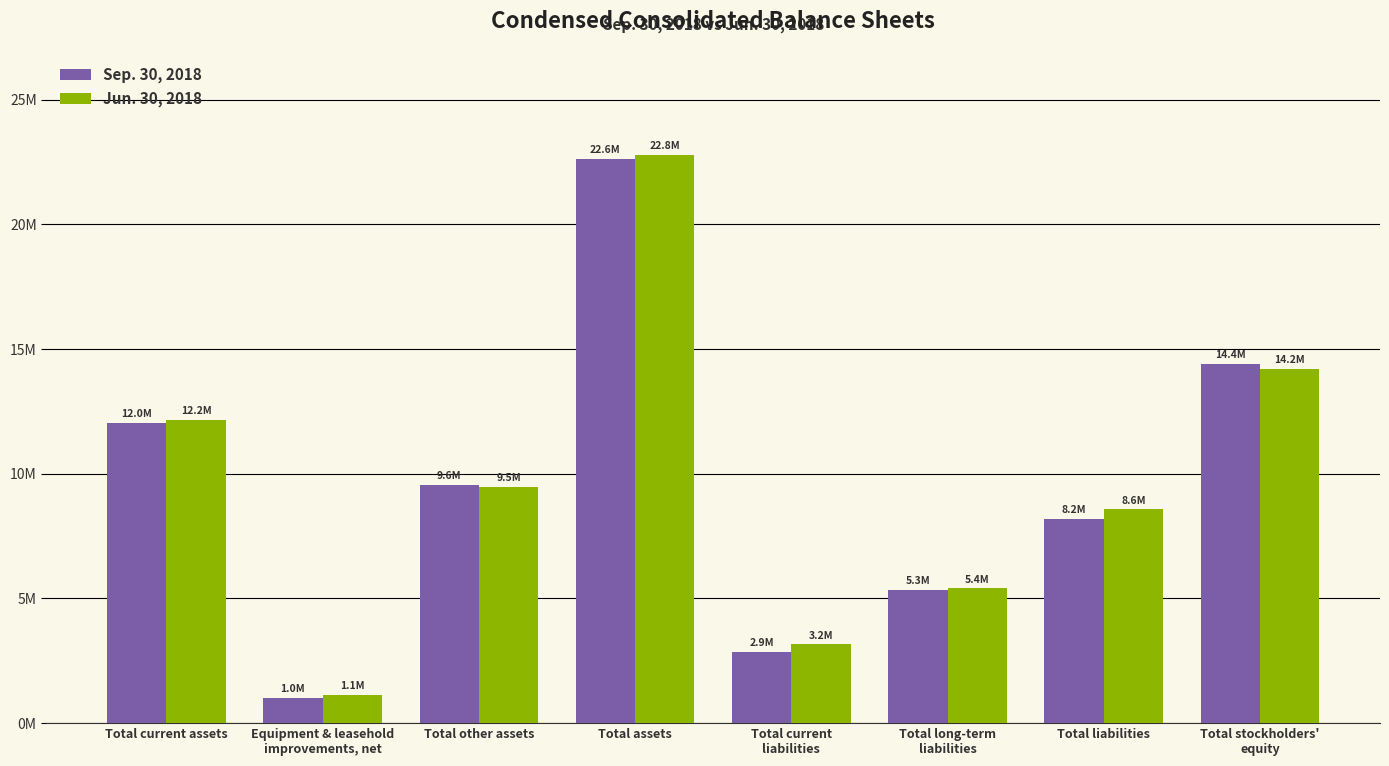

Are the bars grouped side by side (vs. stacked)?

Yes